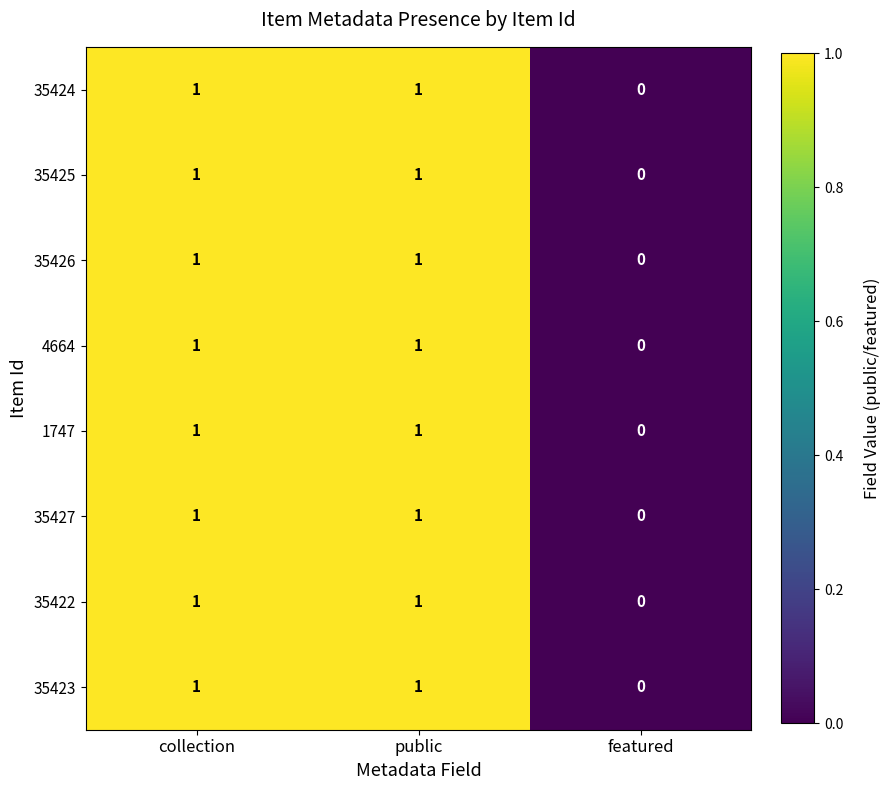

How many 35422 values are between 0 and 1?

3